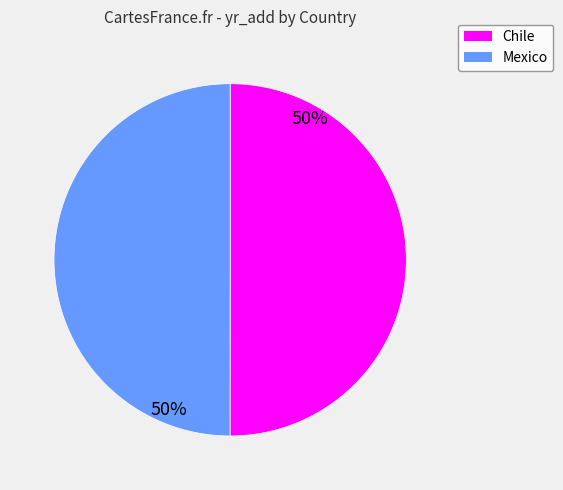

Is the sum of Chile and Mexico greater than half?

Yes